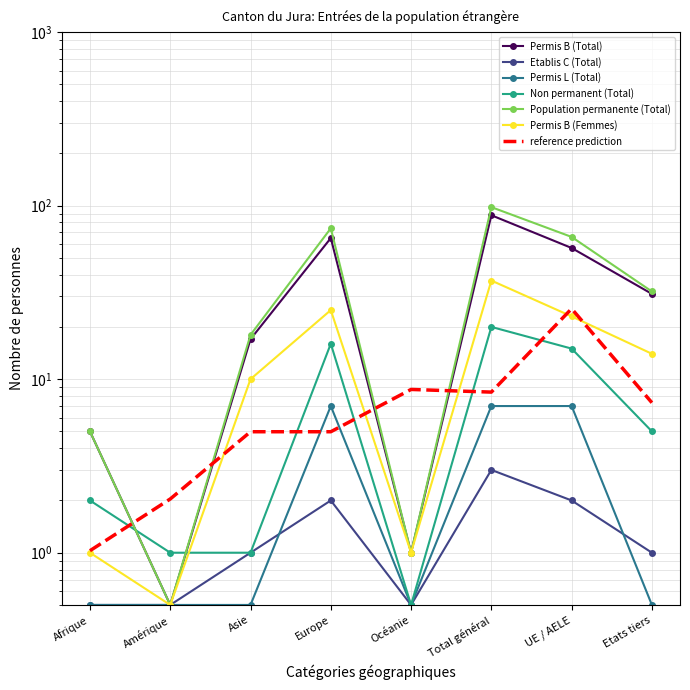

Rank the series at Amérique from lowest to highest value.

Permis B (Total), Etablis C (Total), Permis L (Total), Population permanente (Total), Permis B (Femmes), Non permanent (Total)